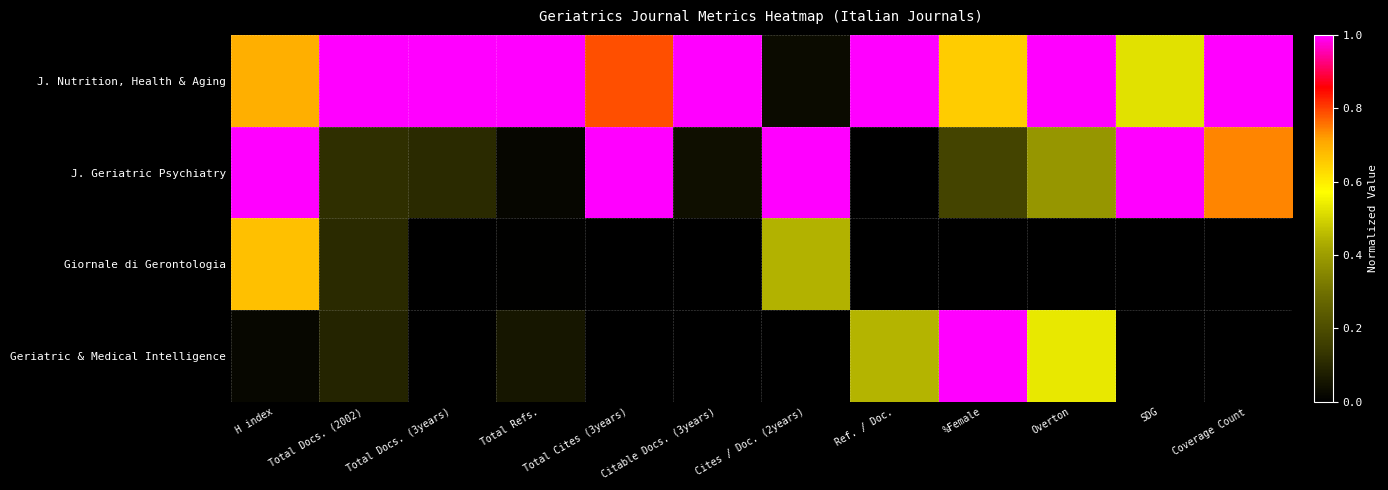

How many distinct data groups are displayed?

4